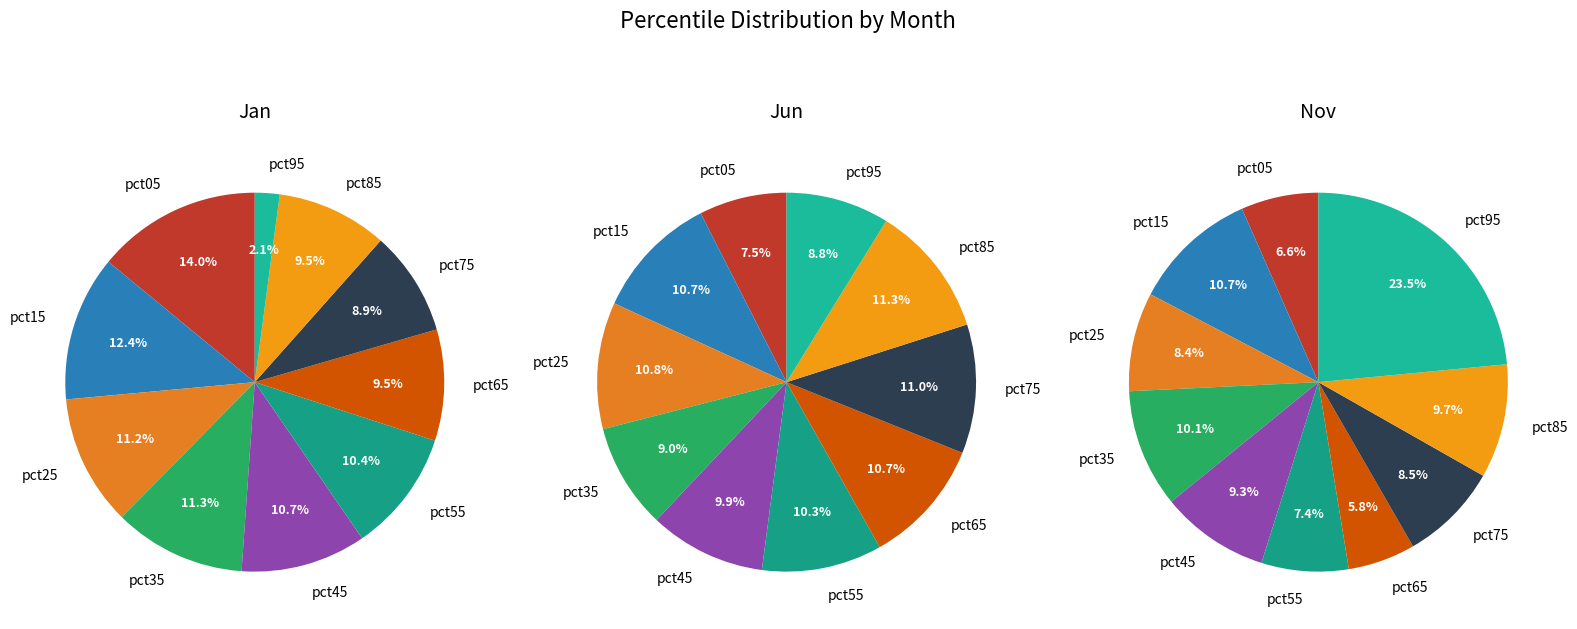

True or false: pct65 accounts for 1% of the total.

False